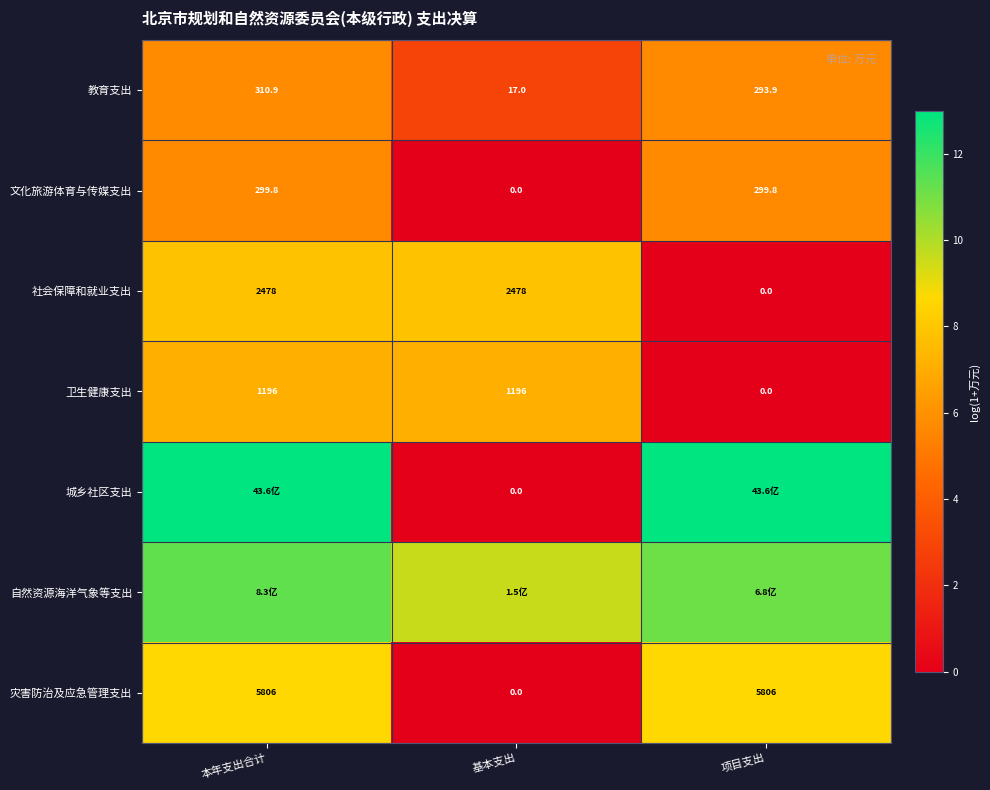

At which label does 社会保障和就业支出 reach its minimum?

项目支出